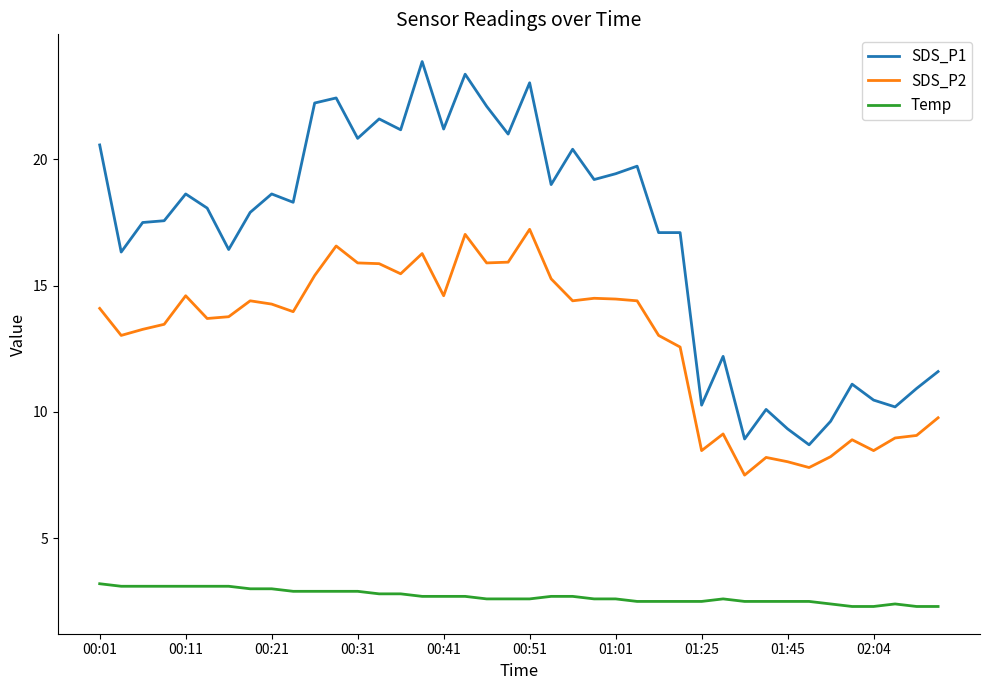

What is the greatest value displayed?

23.9